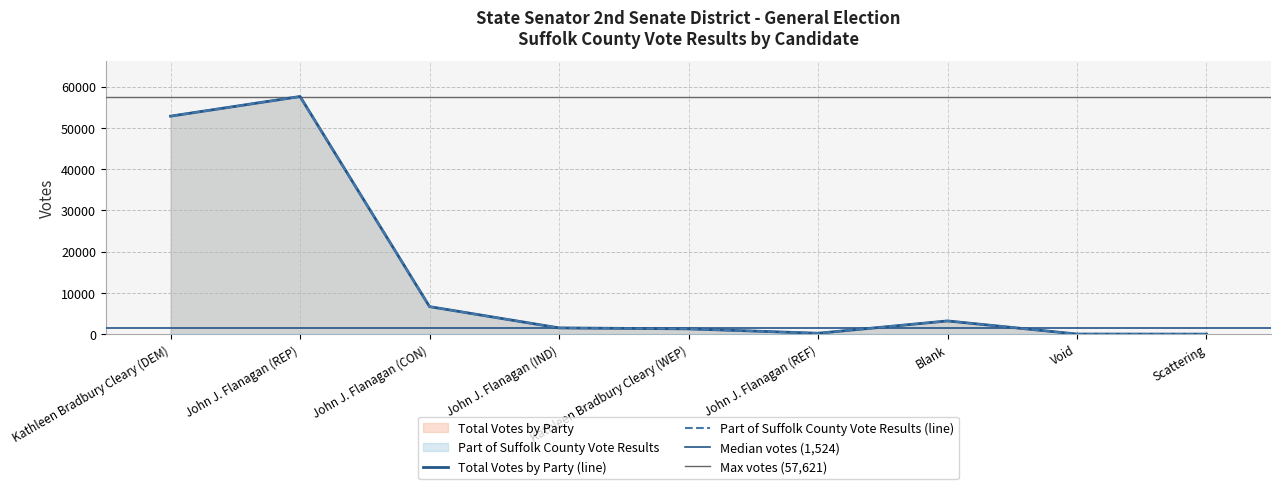

The Part of Suffolk County Vote Results series shows 1524 at John J. Flanagan (IND). True or false?

True